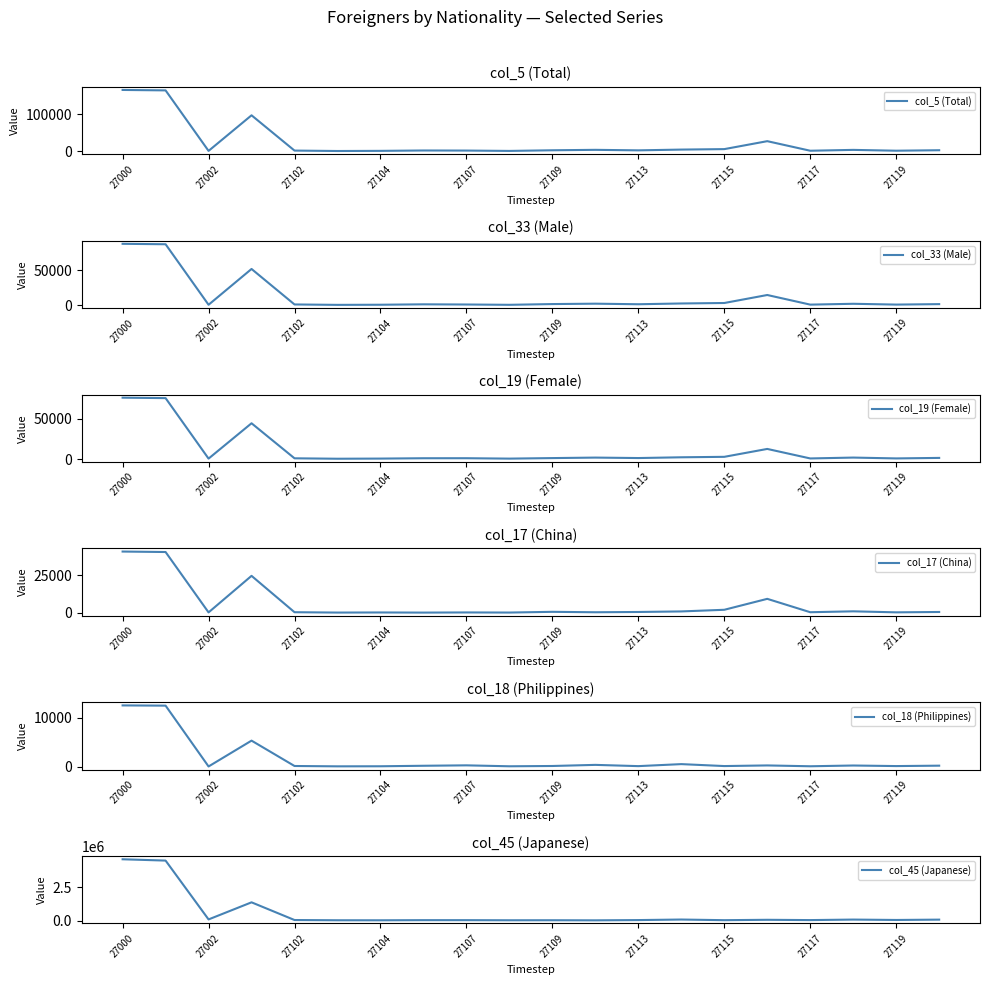

How many data points in col_33 (Male) are above 1559?

9